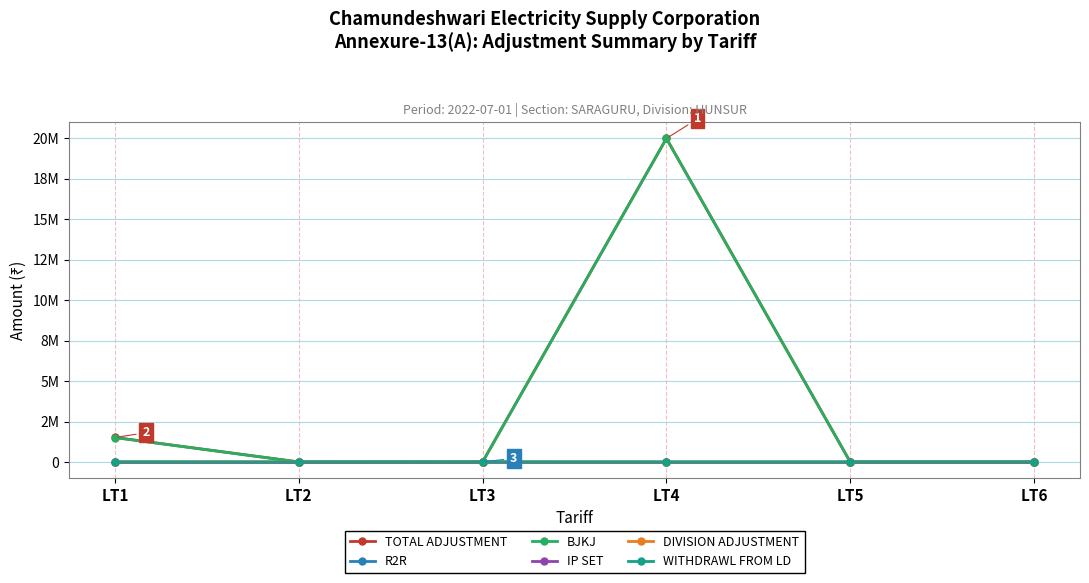

Which category has the lowest value across all series?

LT2